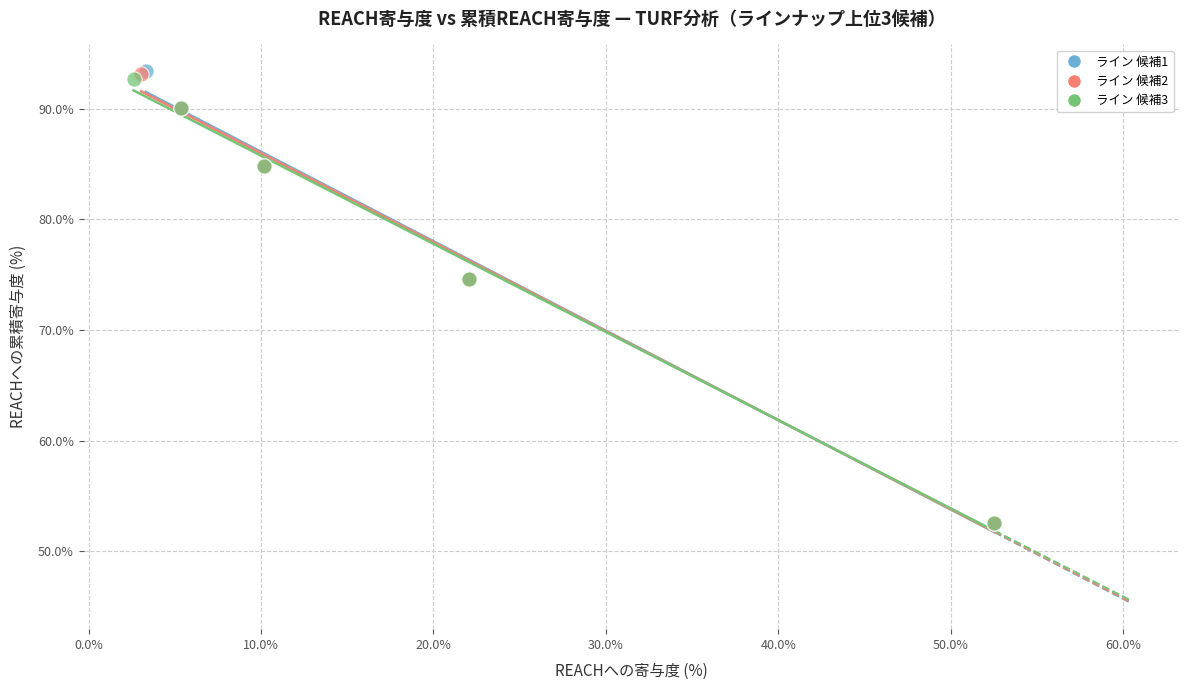

What are all the series names shown in the legend?

ライン 候補1, ライン 候補2, ライン 候補3